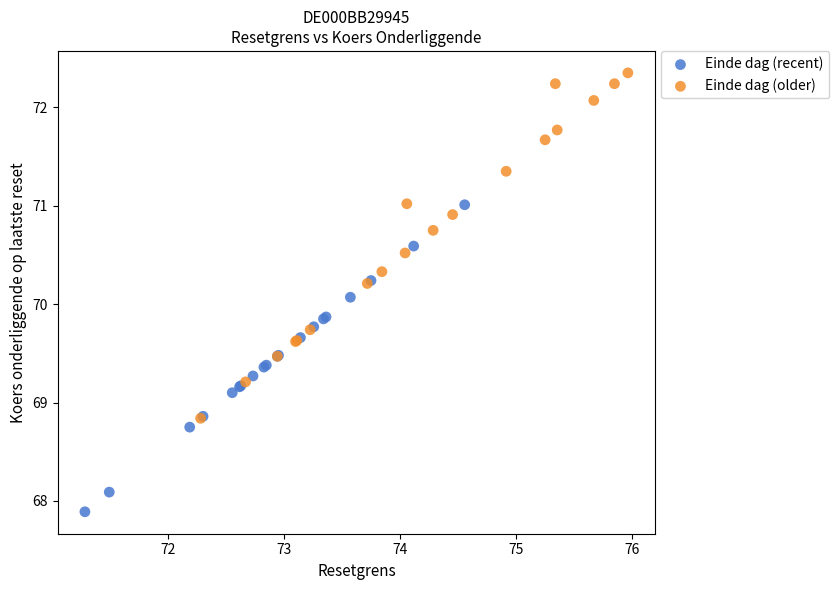

Which series contains the lowest Y value?

Einde dag (recent)